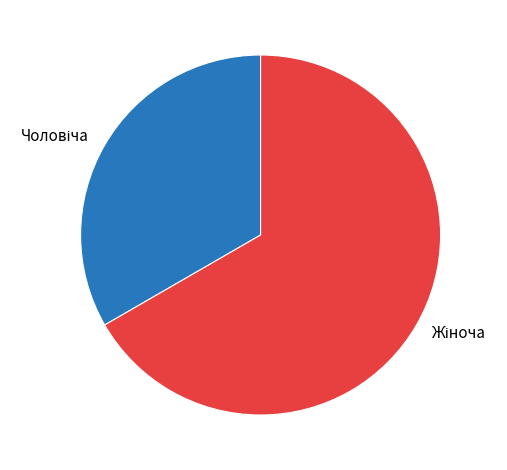

Is there any slice that represents more than half of the pie?

Yes